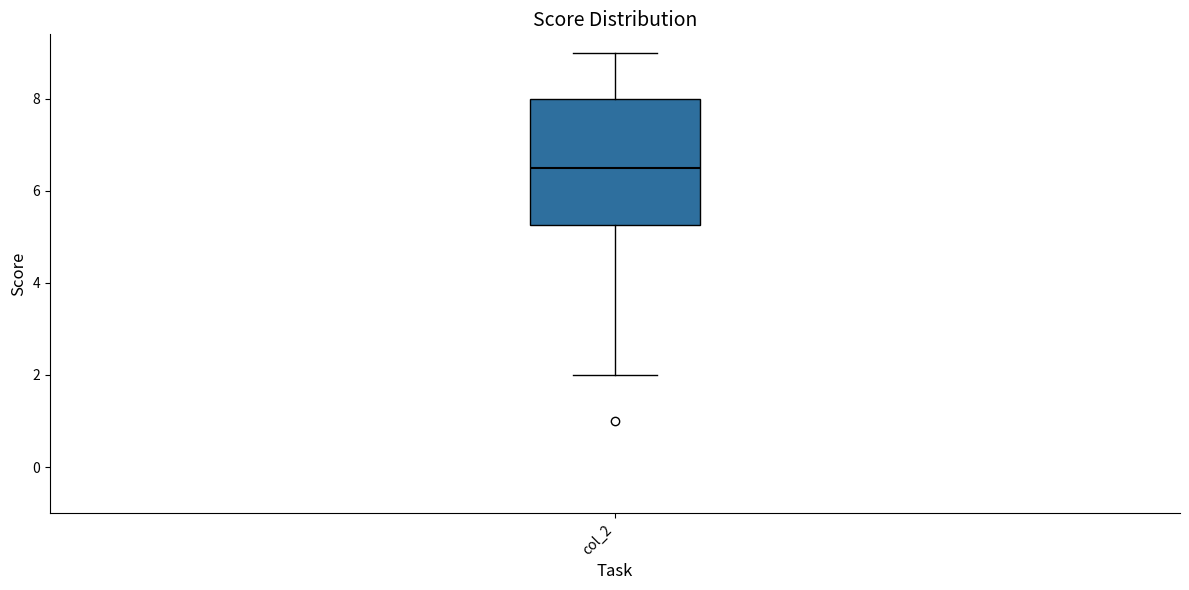

Where does the lower whisker of the box for col_2 end on the y-axis? The values are not printed on the chart, so give them approximately, as read against the axis.

2.0